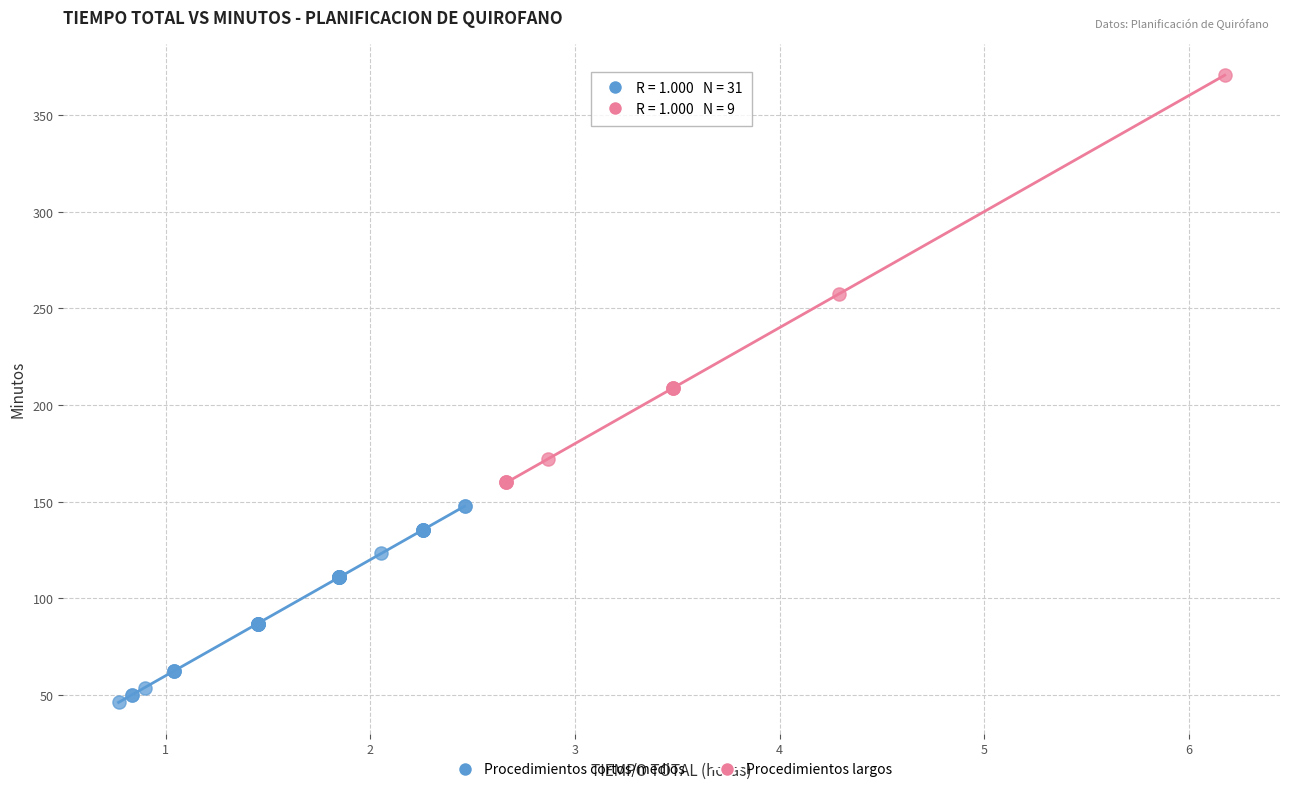

Which series has the widest spread of Y values?

Procedimientos largos